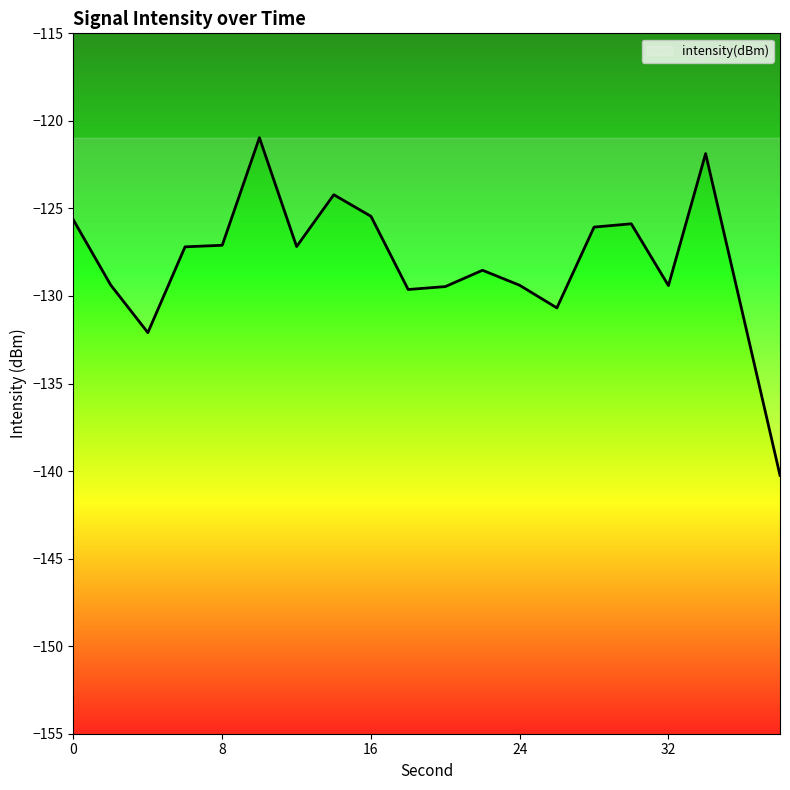

How many categories are shown in the chart?

20